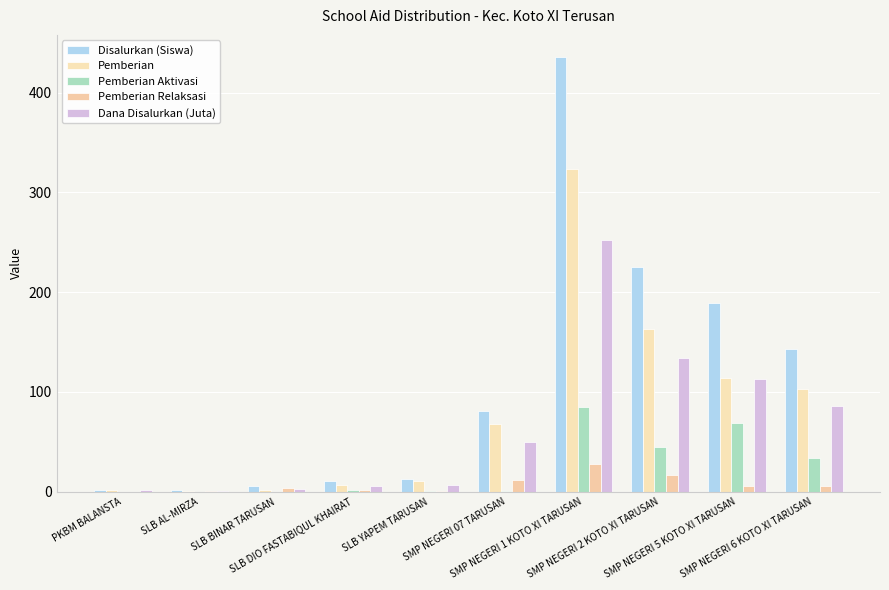

What is the label of the 3rd bar from the left?

SLB BINAR TARUSAN